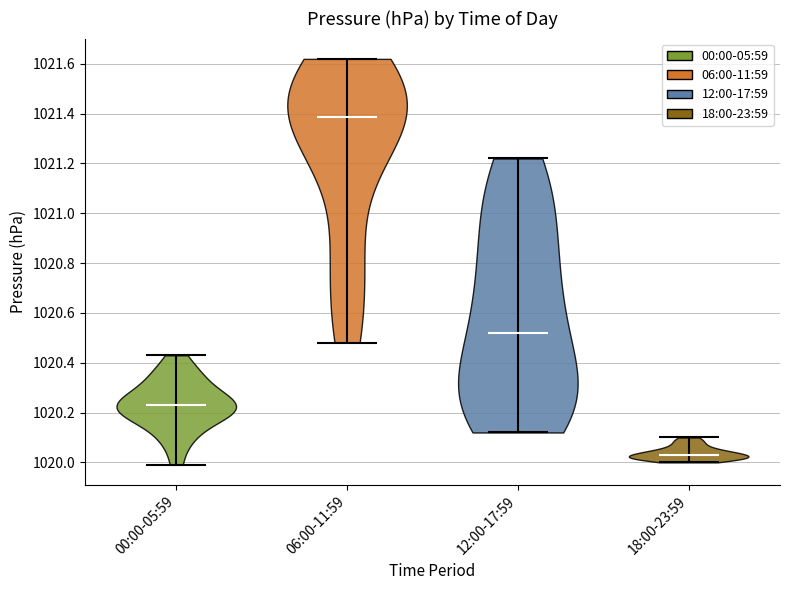

What is the highest point the violin for 18:00-23:59 reaches on the y-axis? The values are not printed on the chart, so give them approximately, as read against the axis.

1020.10